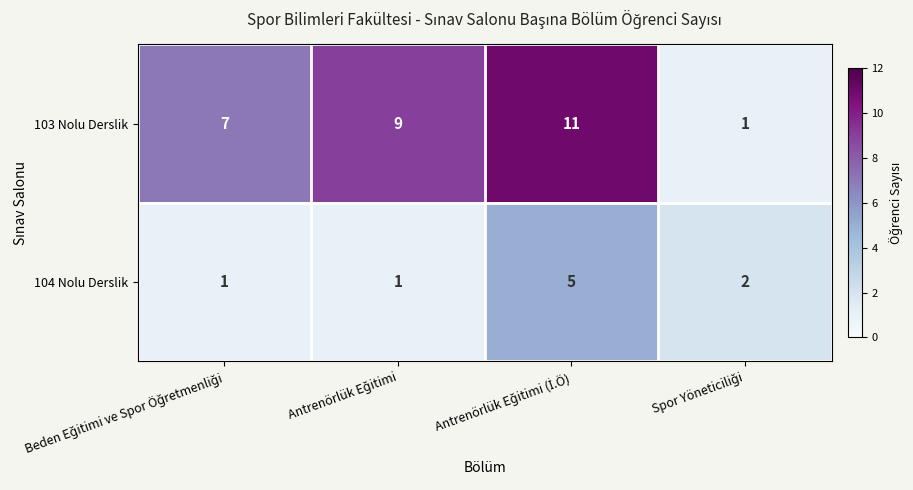

What is the greatest value displayed?

11